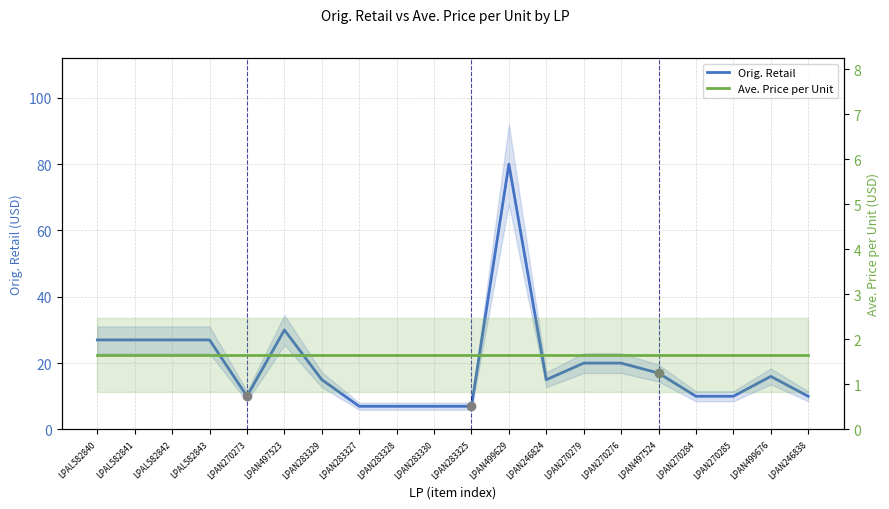

What is the value of the Ave. Price per Unit point at the 19th from the left?

1.6